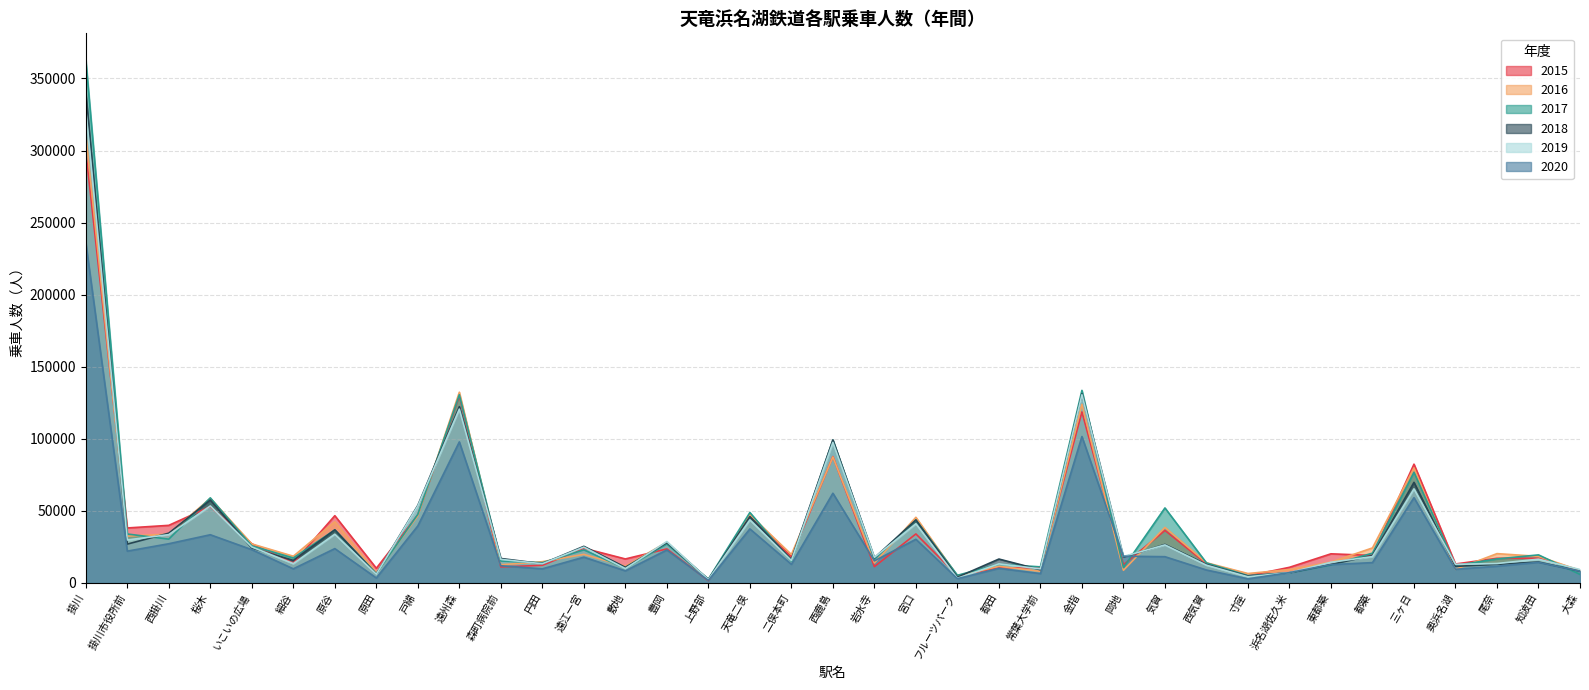

What is the label of the 14th point from the right?

常葉大学前